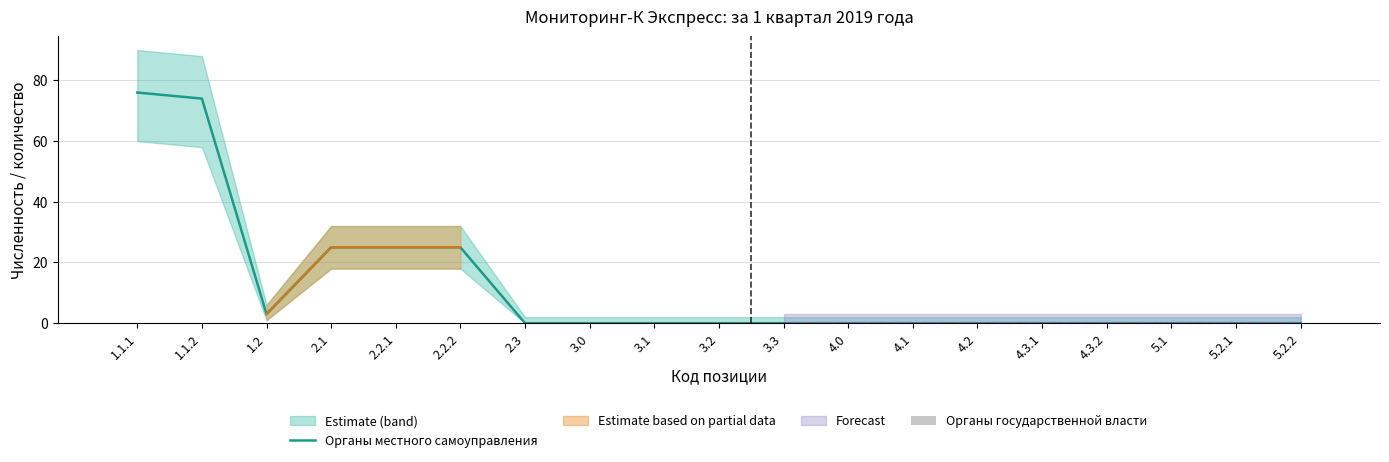

List the labels in order of Органы государственной власти value, smallest first.

1.1.1, 1.1.2, 1.2, 2.1, 2.2.1, 2.2.2, 2.3, 3.0, 3.1, 3.2, 3.3, 4.0, 4.1, 4.2, 4.3.1, 4.3.2, 5.1, 5.2.1, 5.2.2